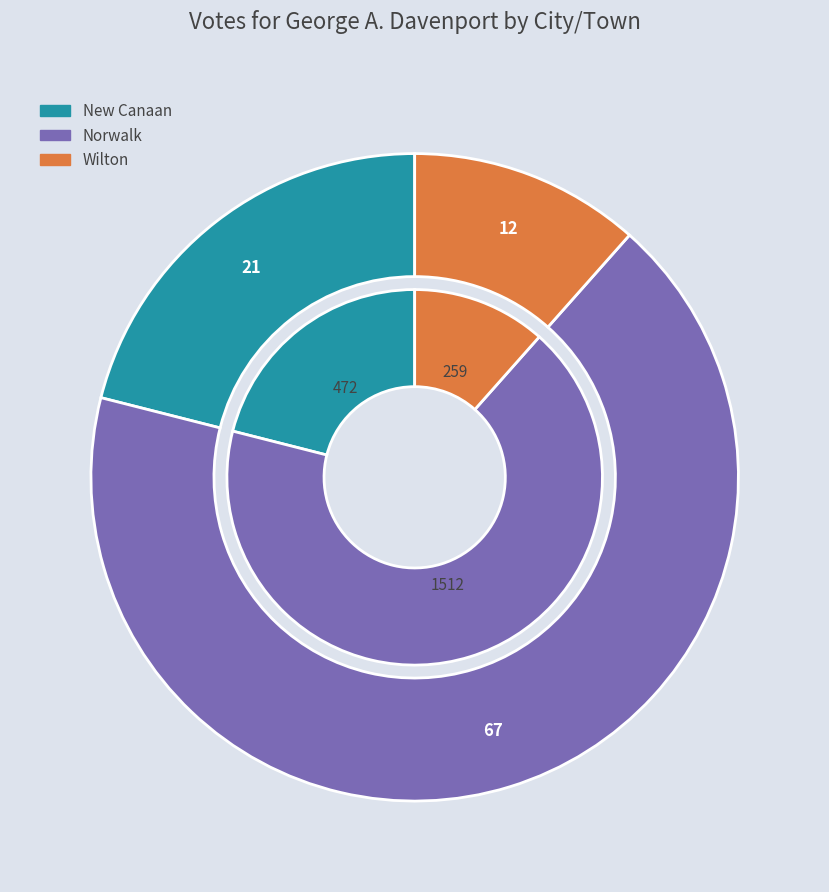

What is the change in value from New Canaan to Wilton?

-213